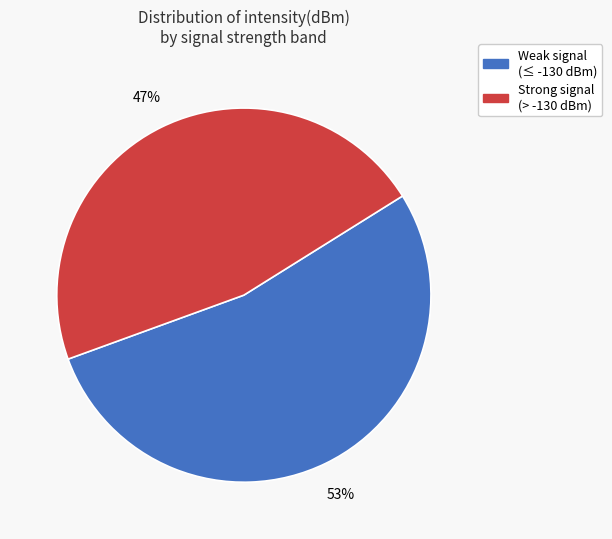

Is there a majority slice in this chart?

Yes